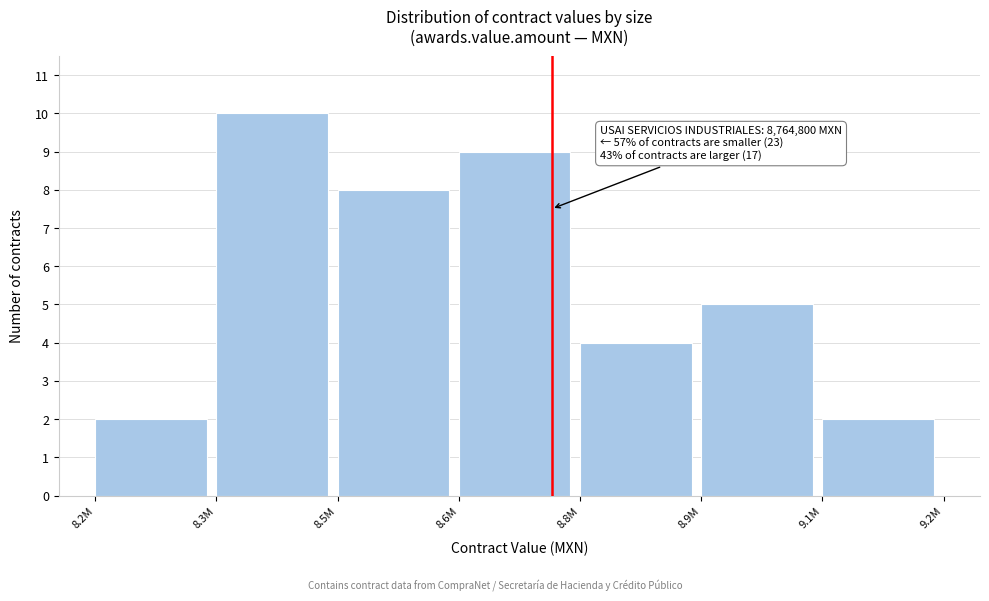

Reading left to right, list all the values displayed in this chart.

8.2M=2	8.3M=10	8.5M=8	8.6M=9	8.8M=4	8.9M=5	9.1M=2